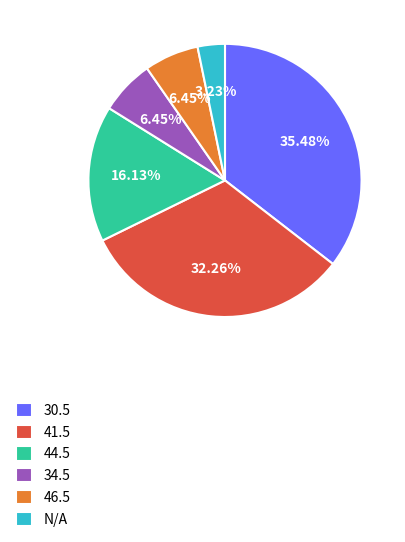

How much of the chart is everything except N/A?

96.8%